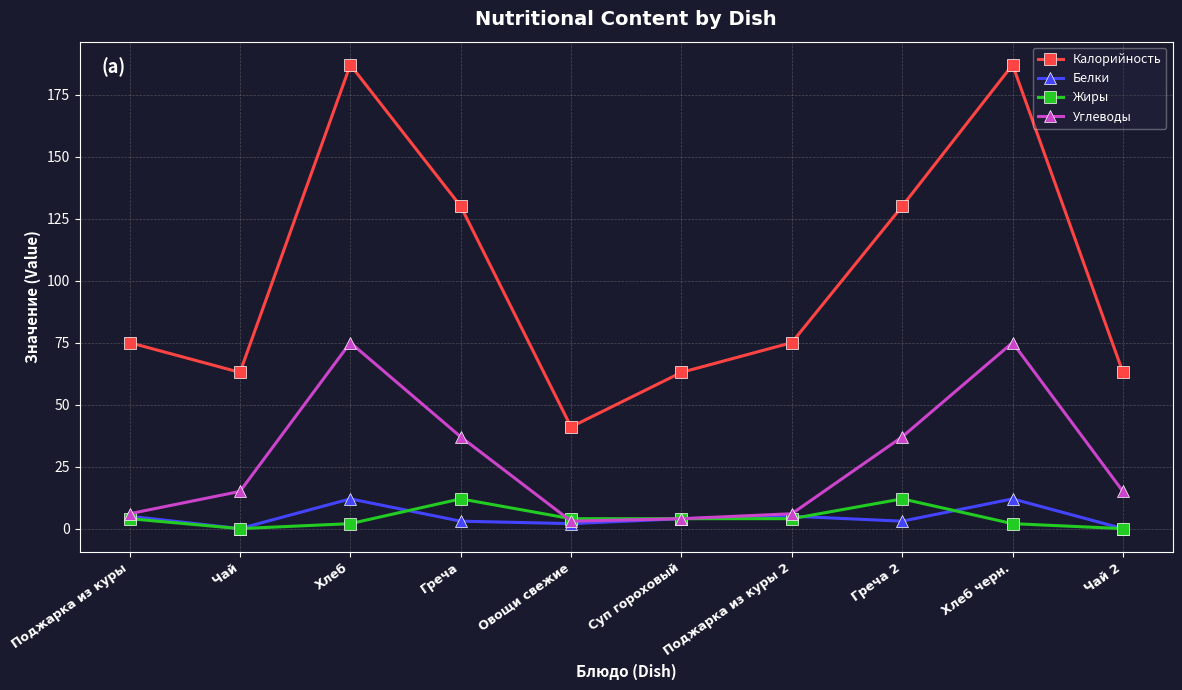

How many distinct data groups are displayed?

4